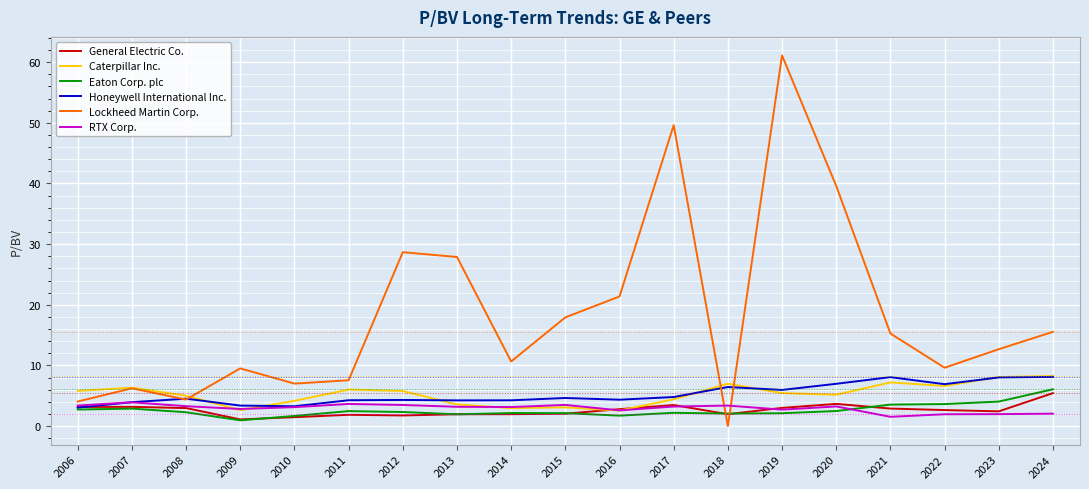

How many lines are shown in the chart?

6